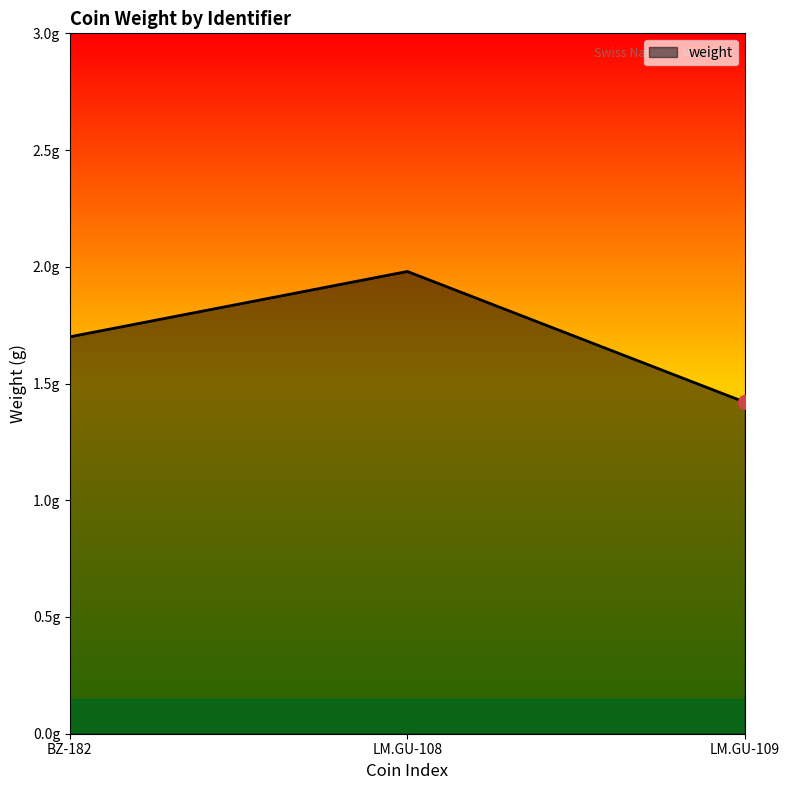

Which has a higher value, LM.GU-109 or BZ-182?

BZ-182